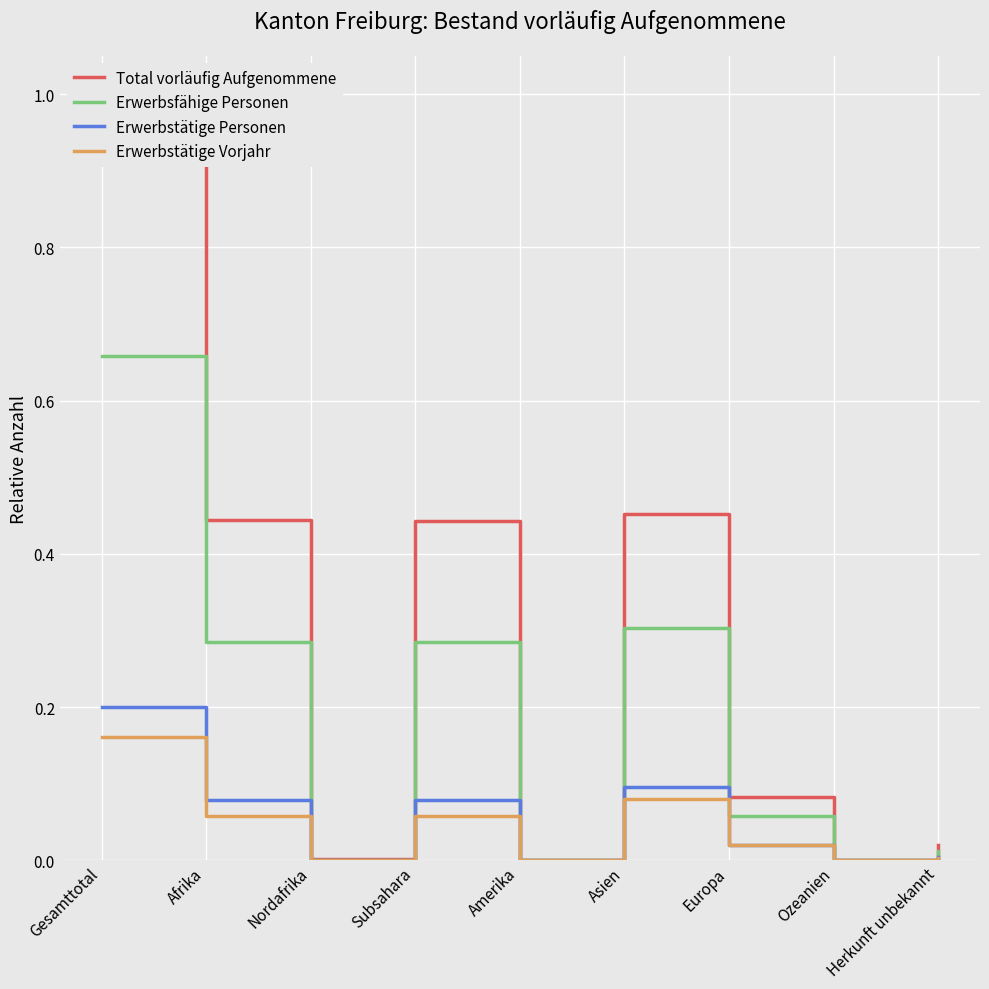

The Total vorläufig Aufgenommene series shows 0.1 at Europa. True or false?

False